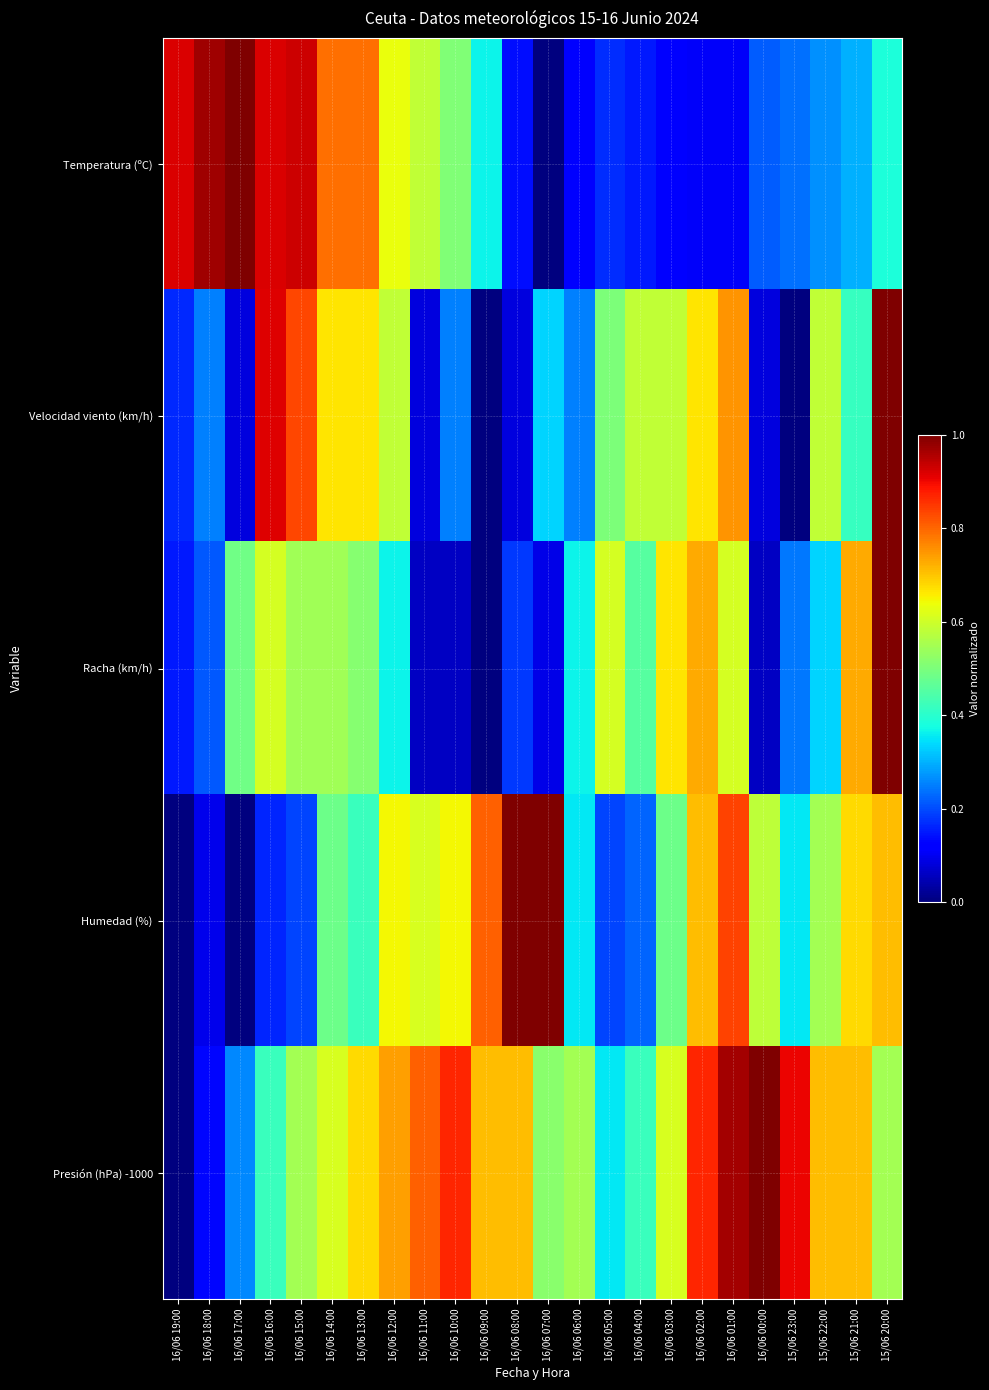

At 16/06 08:00, list the series in order from smallest to largest.

Velocidad viento (km/h), Temperatura (ºC), Racha (km/h), Presión (hPa) -1000, Humedad (%)